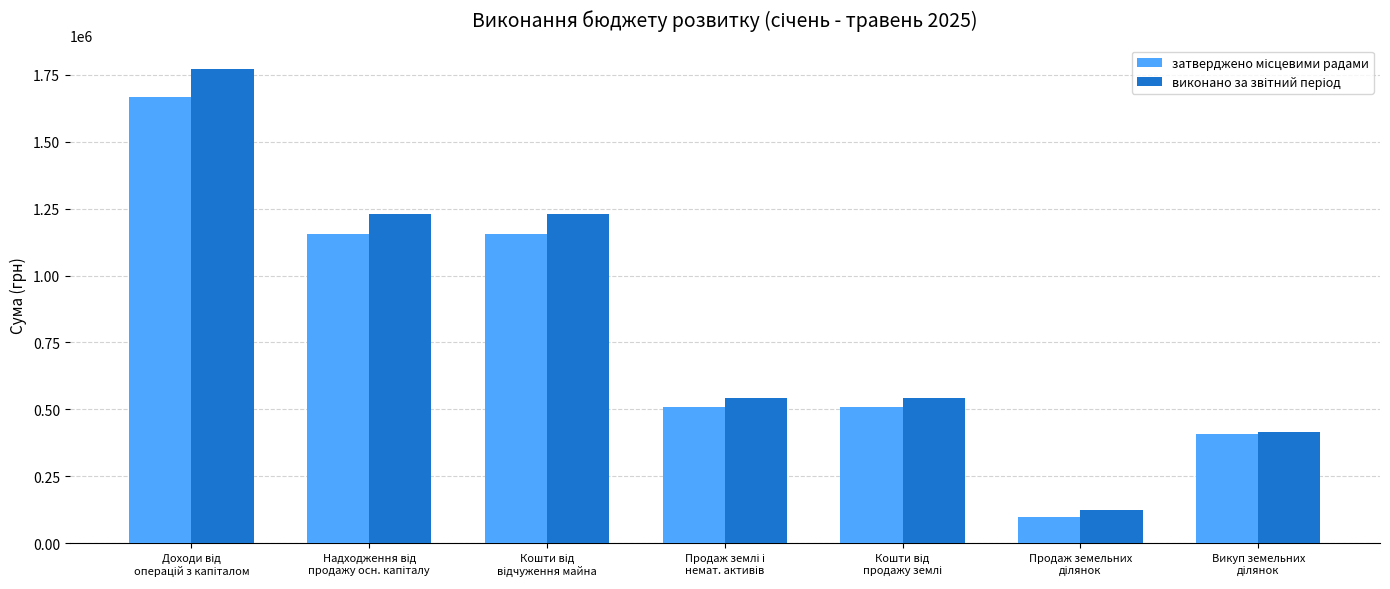

At how many categories does at least one series exceed 747869?

3